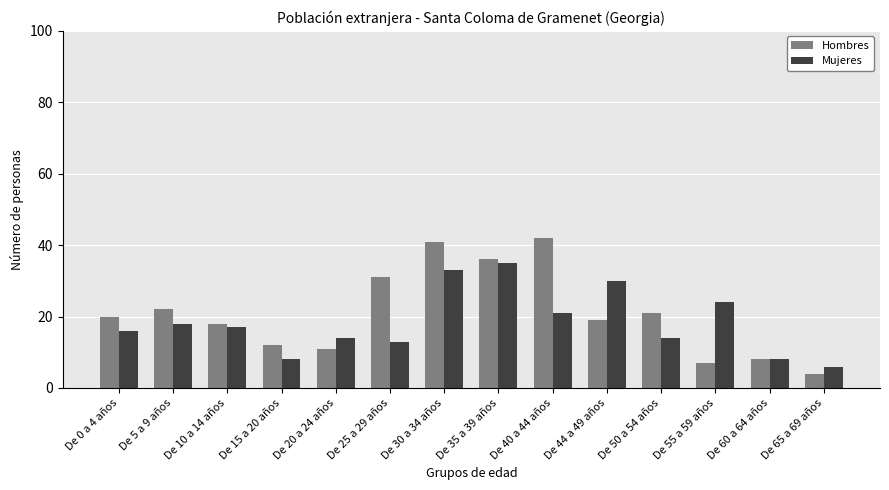

How many bars are there in each group?

2